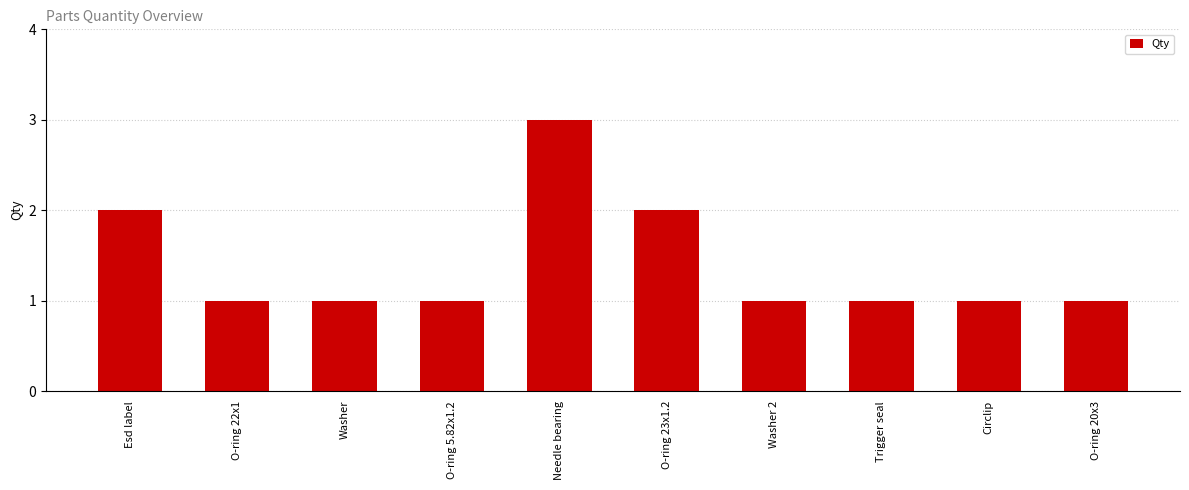

What is the label of the 3rd bar from the right?

Trigger seal